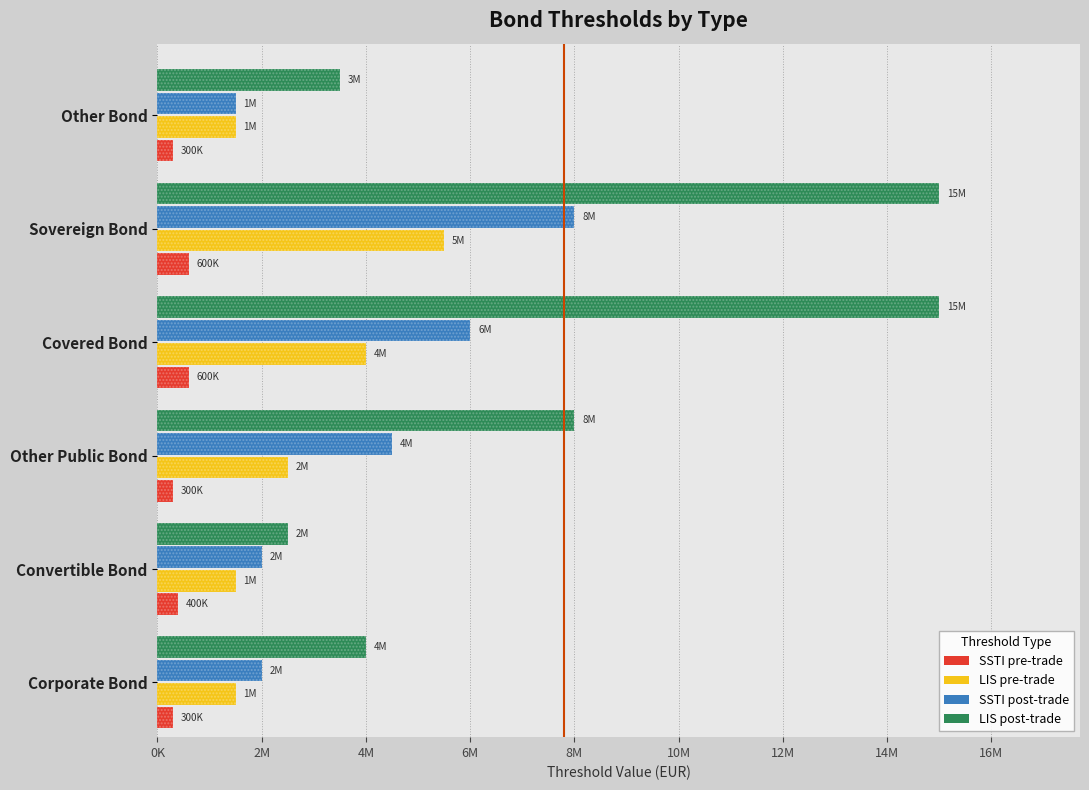

At Convertible Bond, list the series in order from smallest to largest.

SSTI pre-trade, LIS pre-trade, SSTI post-trade, LIS post-trade